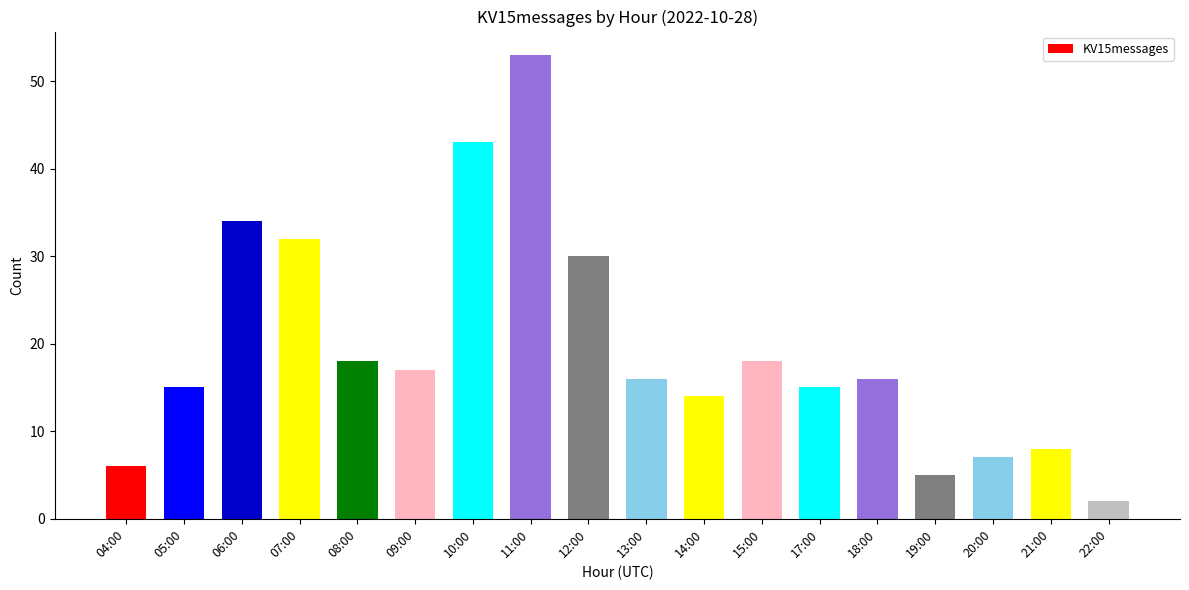

At which category does the chart reach its peak across all series?

11:00